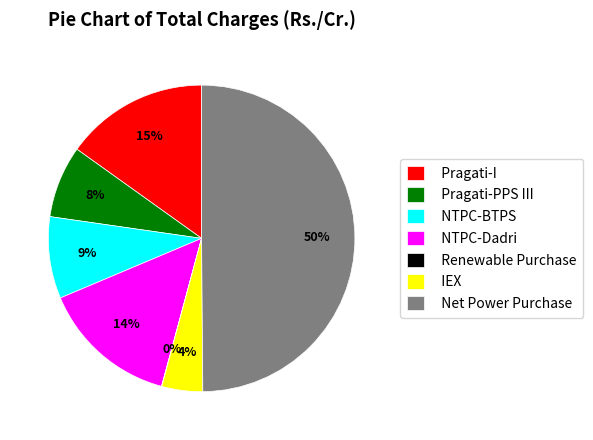

To the nearest percent, what is the average slice percentage?

14%